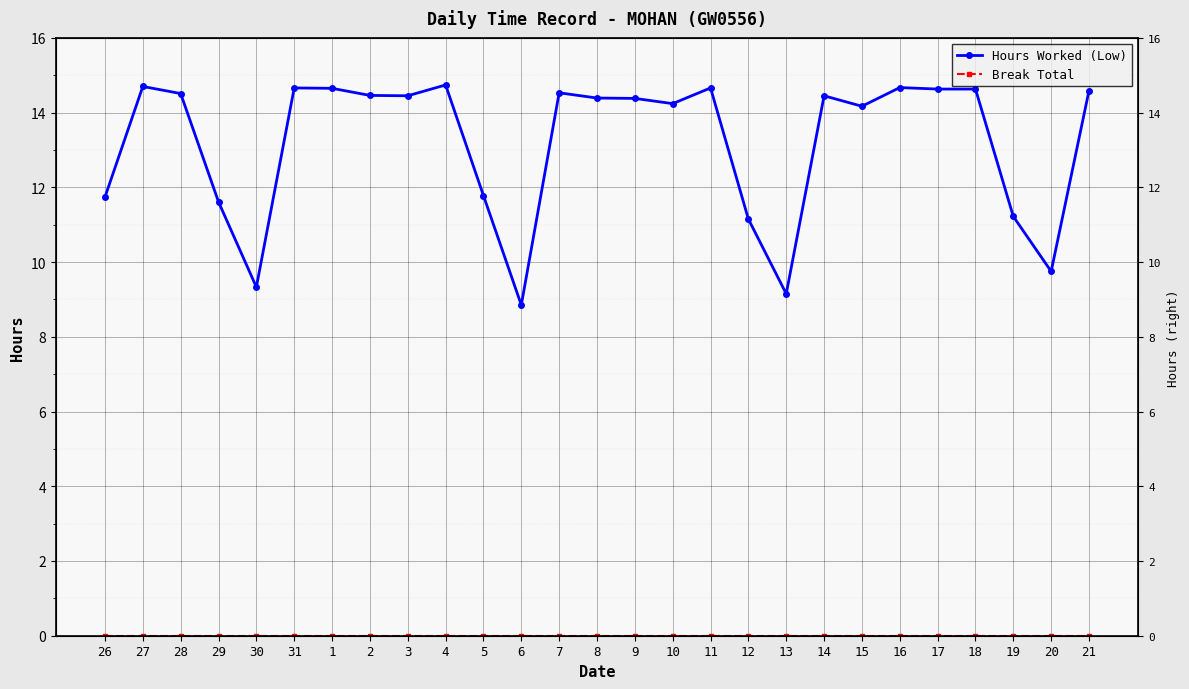

True or false: Break Total and Hours Worked (Low) intersect in this chart.

False